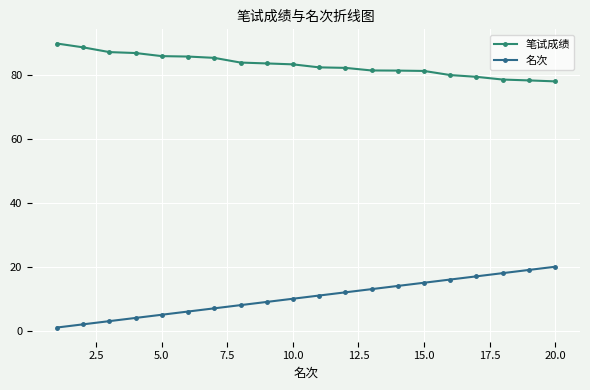

List the series in order of their peak value, lowest first.

名次, 笔试成绩